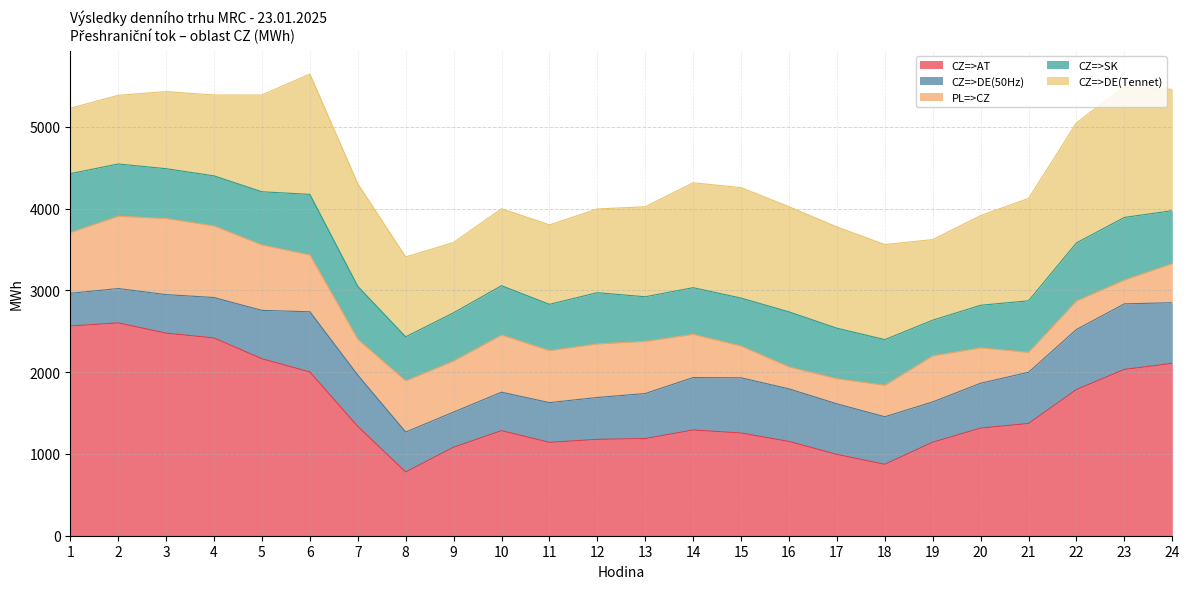

True or false: PL=>CZ and CZ=>AT intersect in this chart.

False